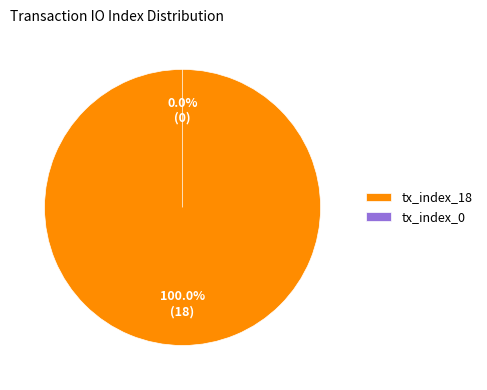

Which category has the biggest portion of the pie?

tx_index_18